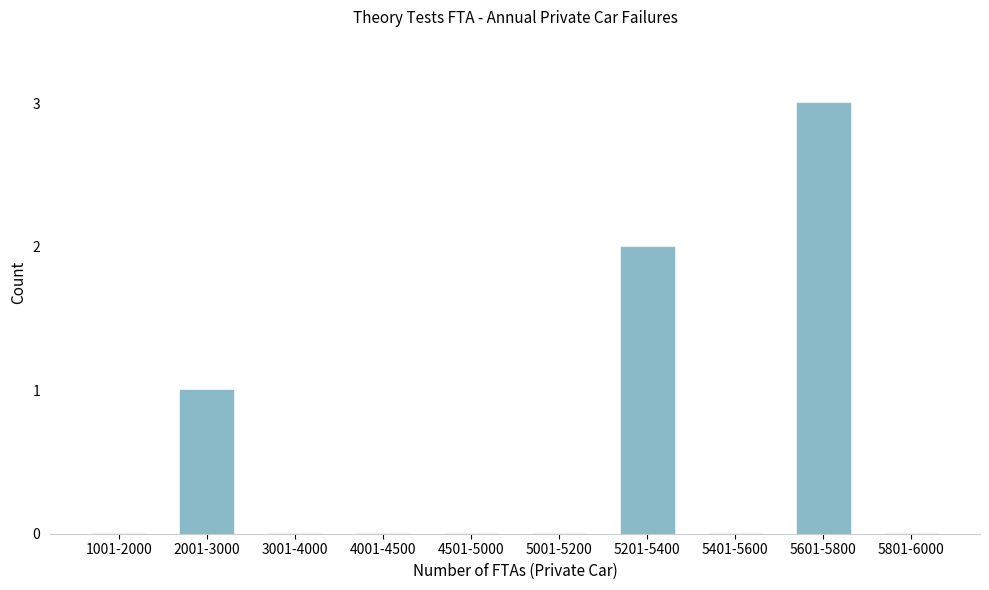

Reading left to right, extract all data points from this chart.

1001-2000=0	2001-3000=1	3001-4000=0	4001-4500=0	4501-5000=0	5001-5200=0	5201-5400=2	5401-5600=0	5601-5800=3	5801-6000=0